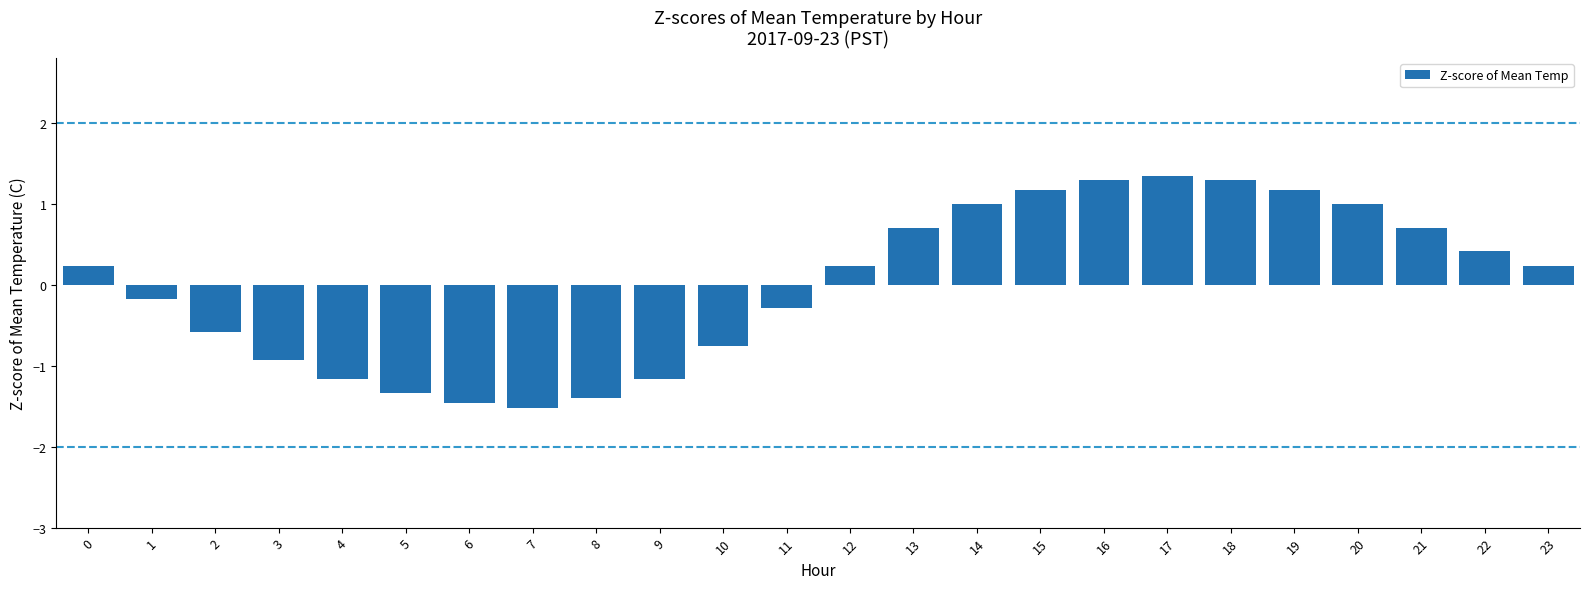

Reading left to right, list all the values displayed in this chart.

0.2	-0.2	-0.6	-0.9	-1.2	-1.3	-1.5	-1.5	-1.4	-1.2	-0.8	-0.3	0.2	0.7	1.0	1.2	1.3	1.3	1.3	1.2	1.0	0.7	0.4	0.2